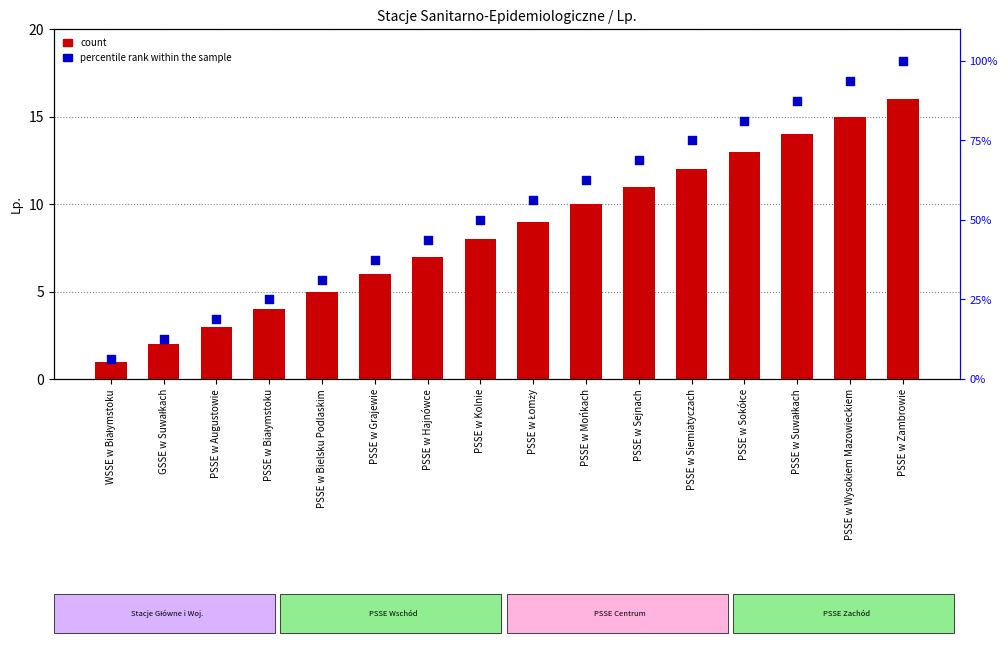

Which series has the widest spread of Y values?

percentile rank within the sample